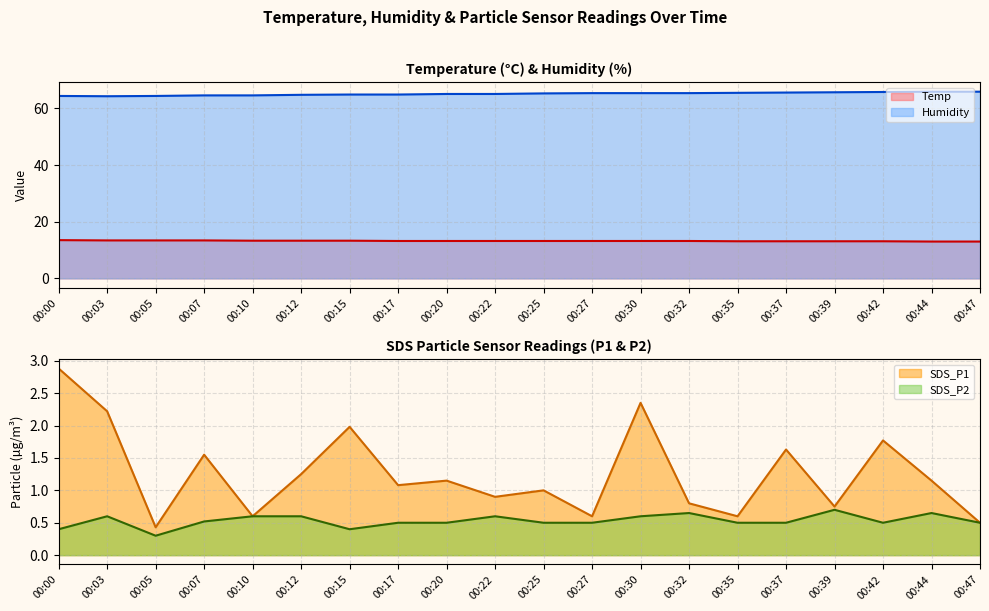

At which category does SDS_P2 reach its first local peak?

00:03